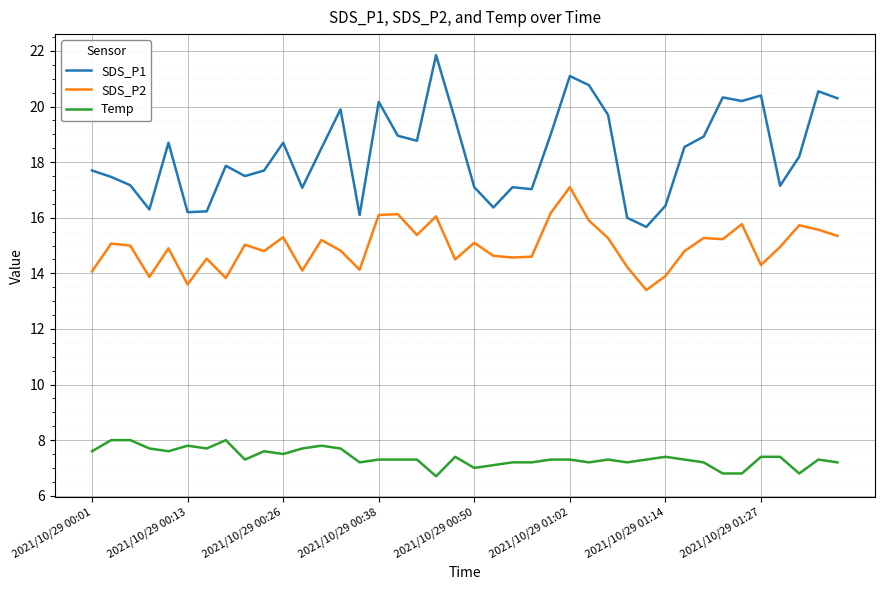

True or false: Temp and SDS_P1 cross at least once.

False